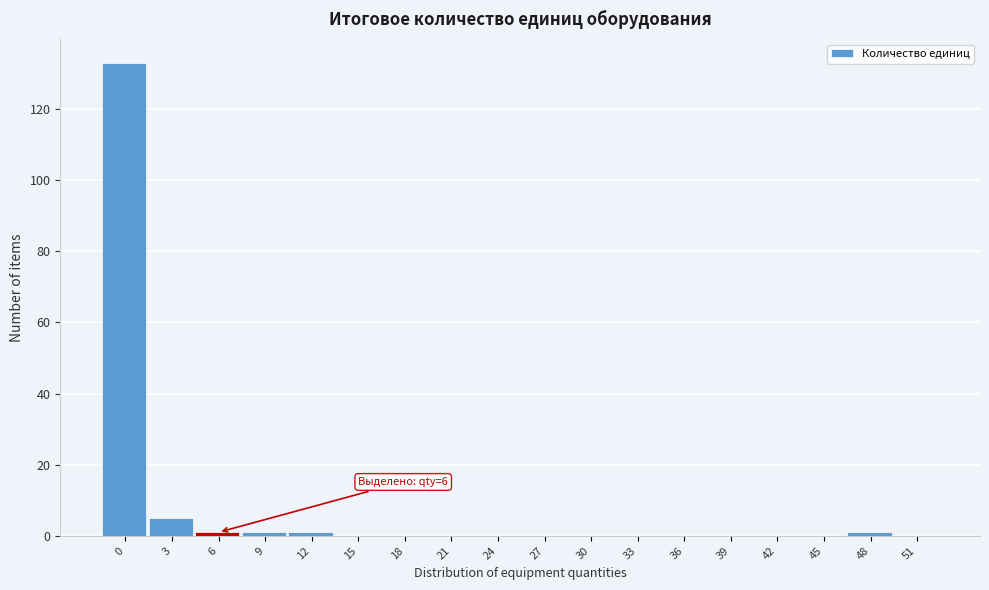

Reading right to left, transcribe all the data shown in this chart.

51=0	48=1	45=0	42=0	39=0	36=0	33=0	30=0	27=0	24=0	21=0	18=0	15=0	12=1	9=1	6=1	3=5	0=133